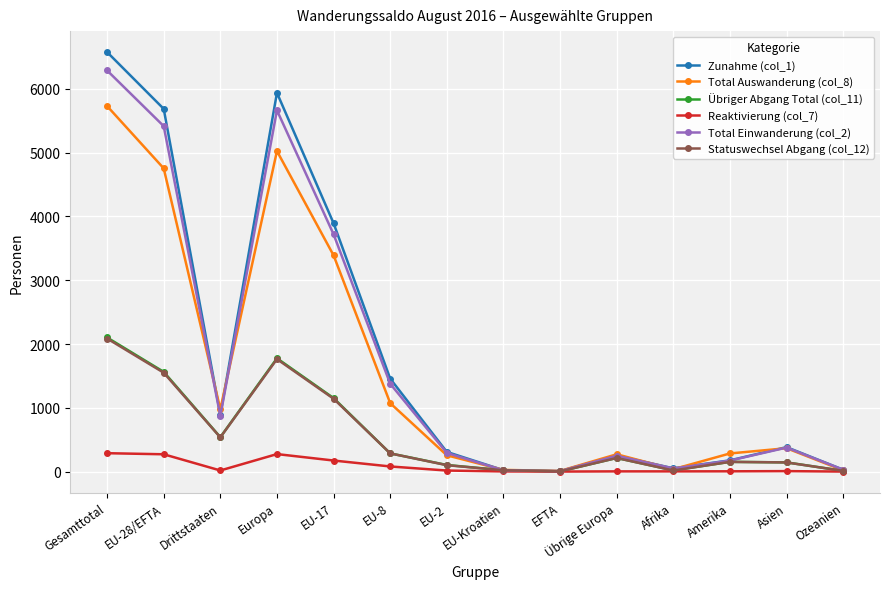

How many interior local valleys does the Total Einwanderung (col_2) series have?

3